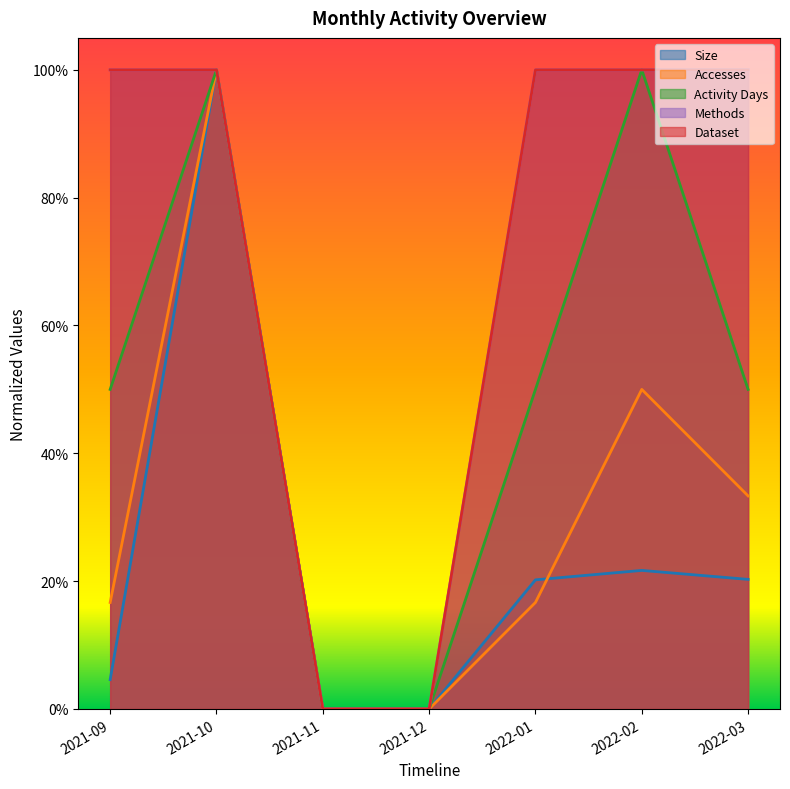

What are all the series names shown in the legend?

Size, Accesses, Activity Days, Methods, Dataset